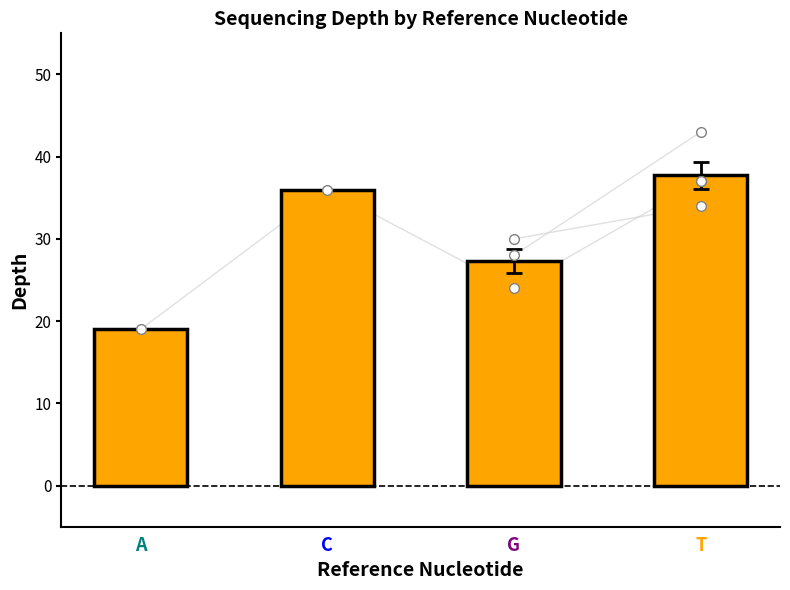

At which label is the value closest to 28?

G